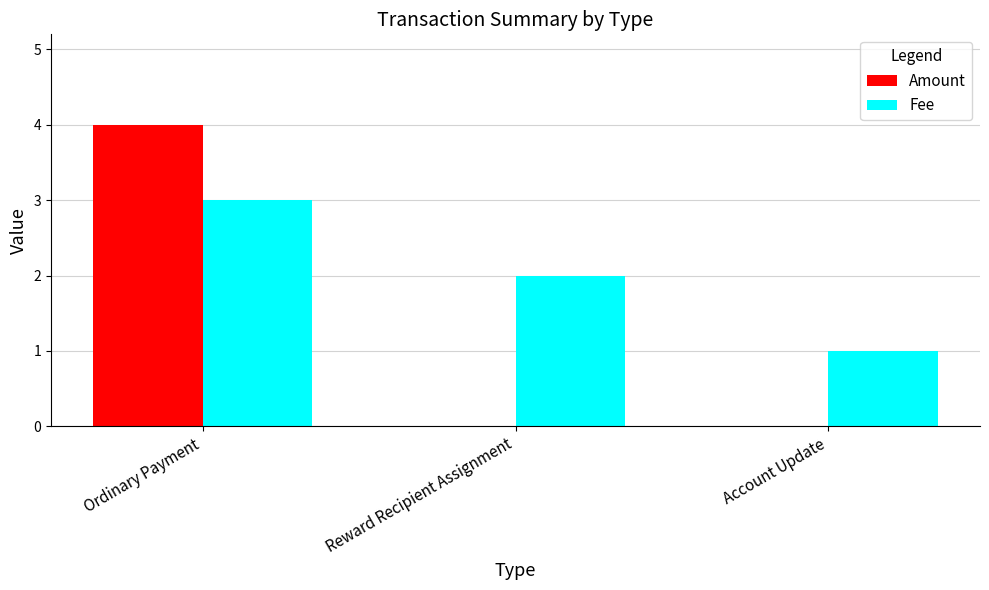

How many Amount values are between 0 and 4?

3